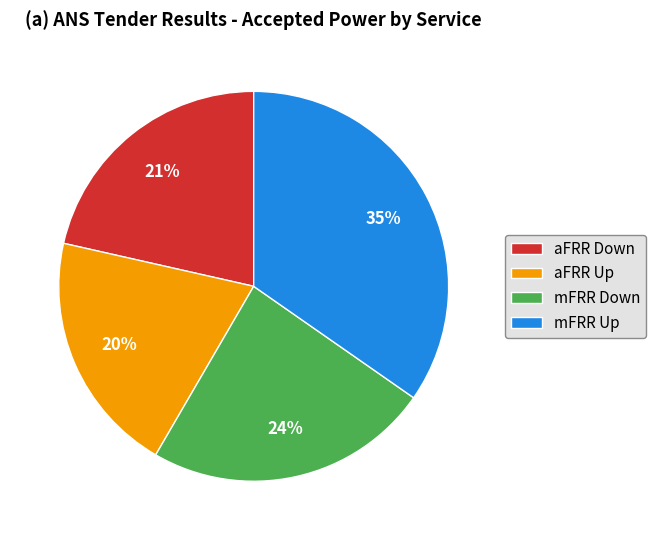

Which has a higher value, mFRR Up or mFRR Down?

mFRR Up